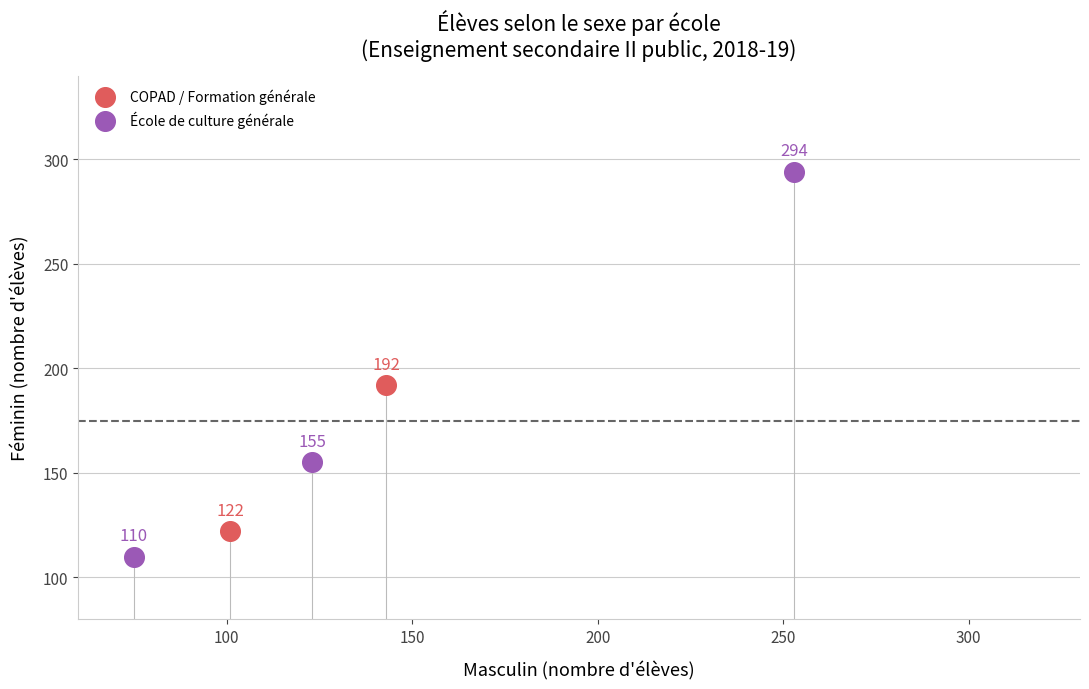

What are all the series names shown in the legend?

COPAD / Formation générale, École de culture générale